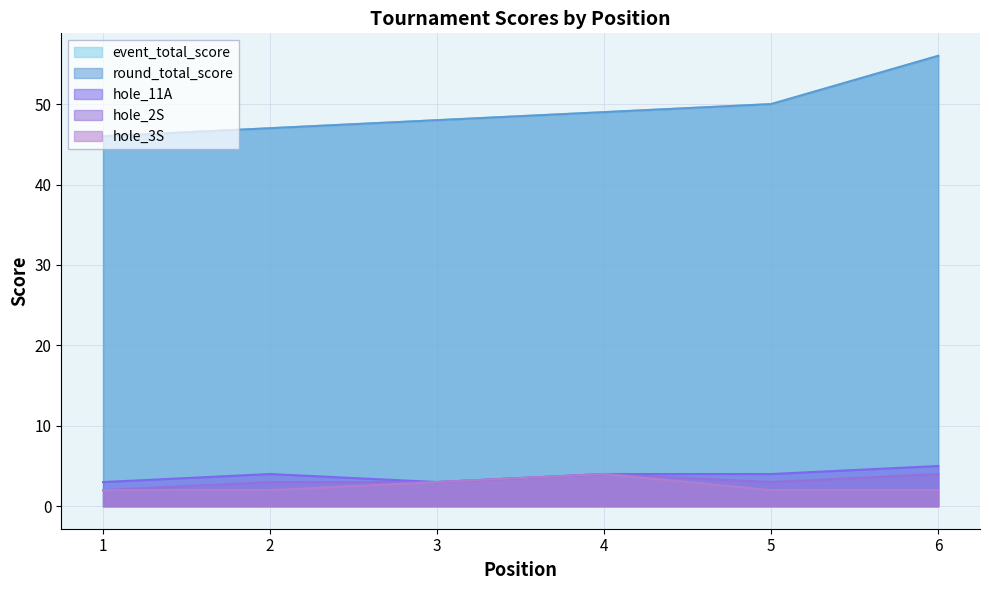

What is the sum of the hole_11A values at 1 and 3?

6